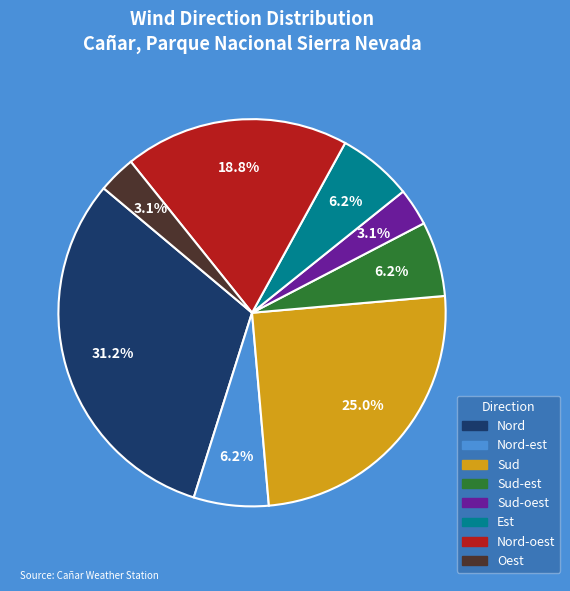

Does any single category account for the majority?

No